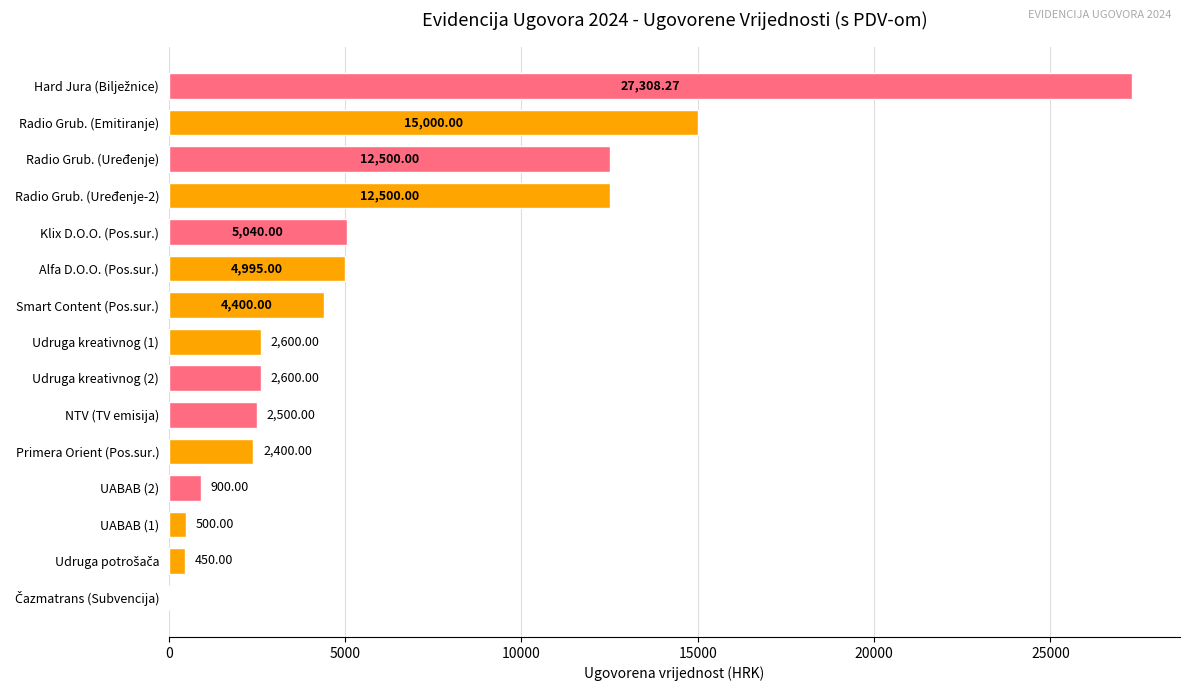

Approximately how many times larger is the value at Radio Grub. (Uređenje-2) compared to Udruga kreativnog (2)?

4.8